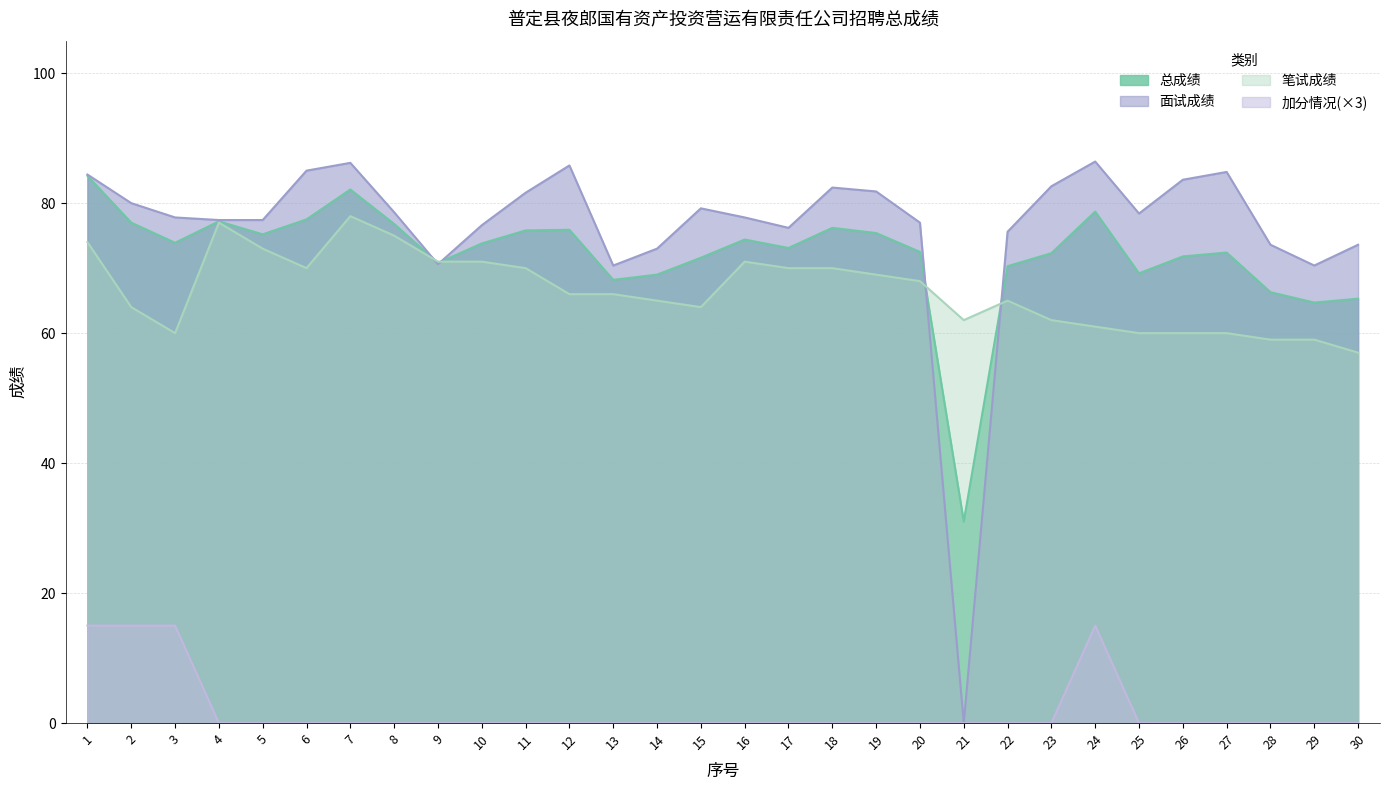

Which category has the lowest value in the 面试成绩 series?

21